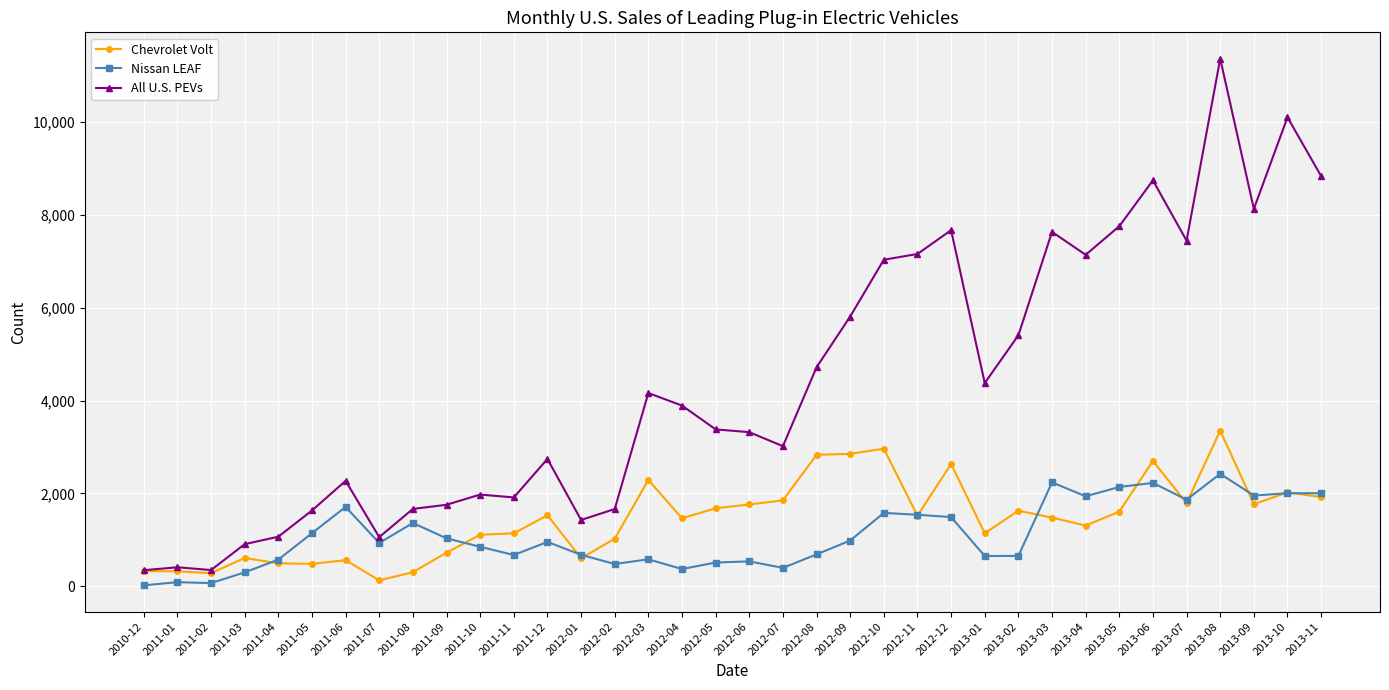

What position from the right is 2012-09?

15